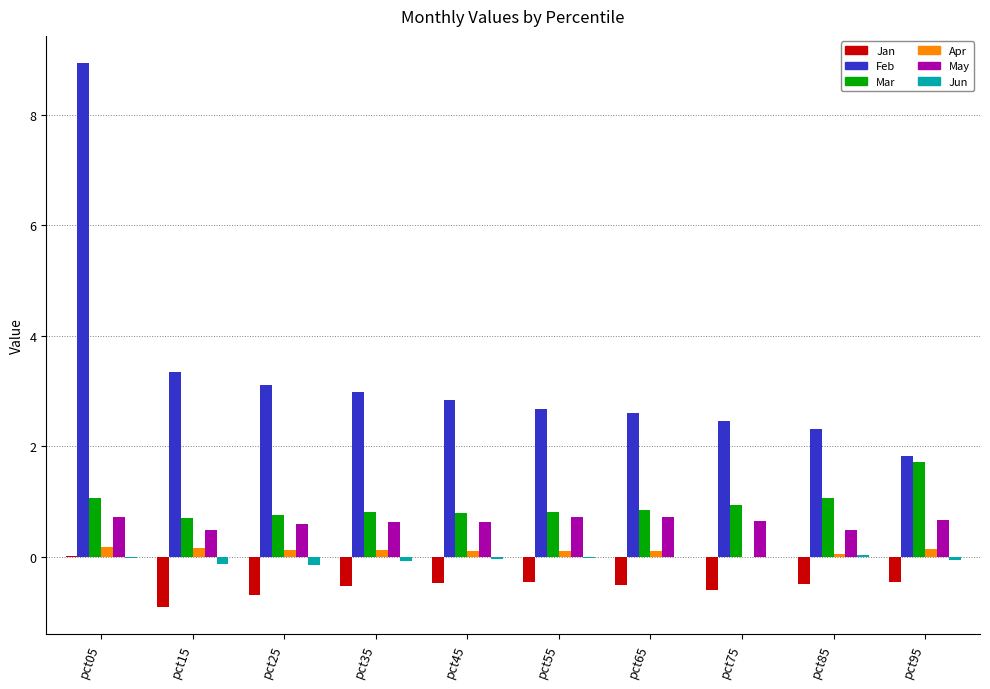

The value of May at pct45 is 0.6. True or false?

True